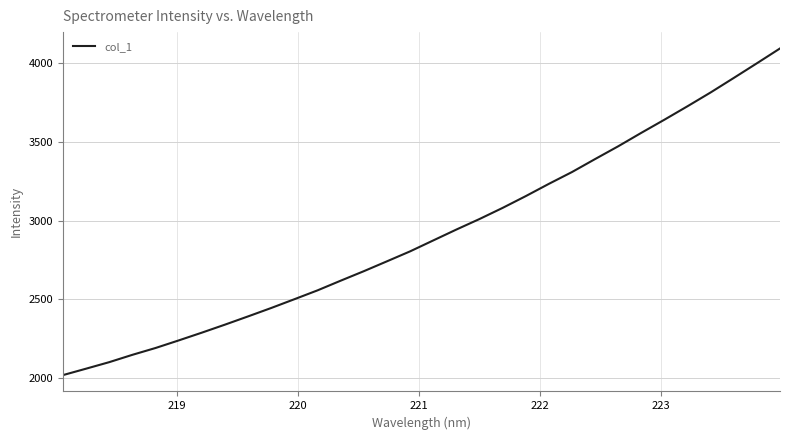

What is the minimum value shown in the chart?

2019.8